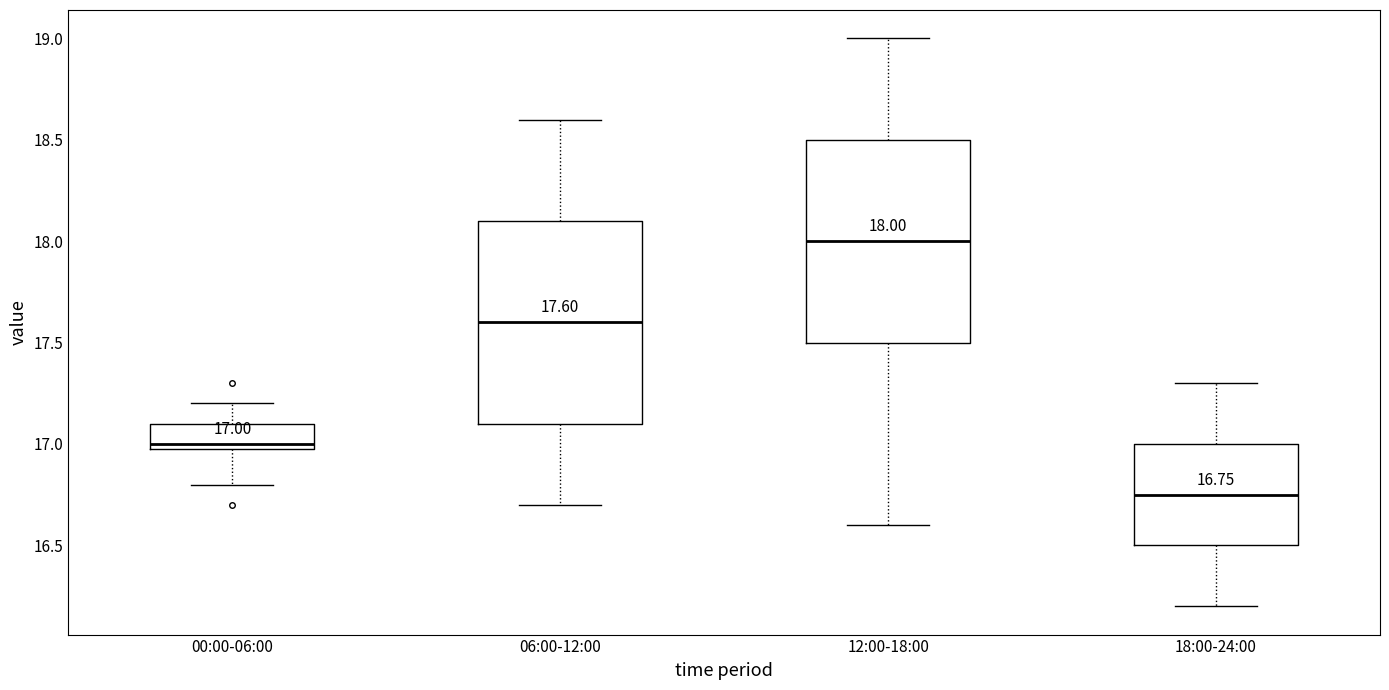

Which box has the lowest median line?

18:00-24:00